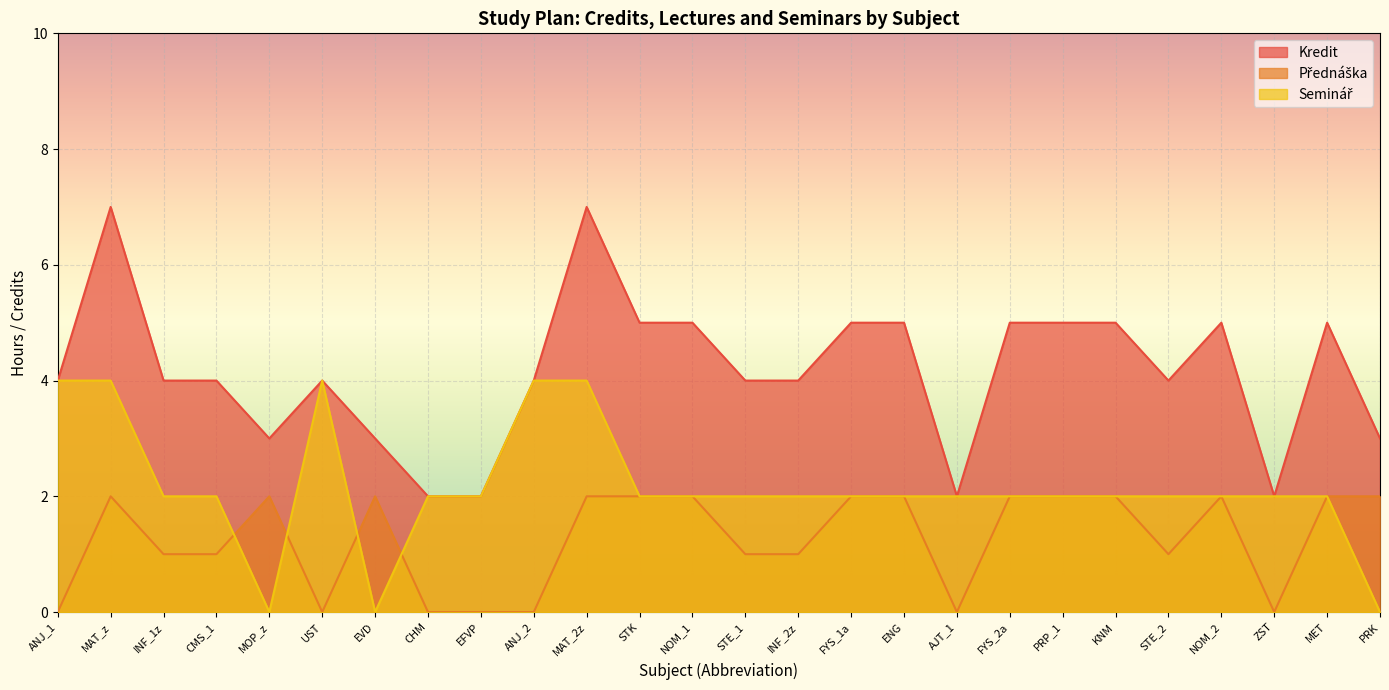

How many lines are shown in the chart?

3